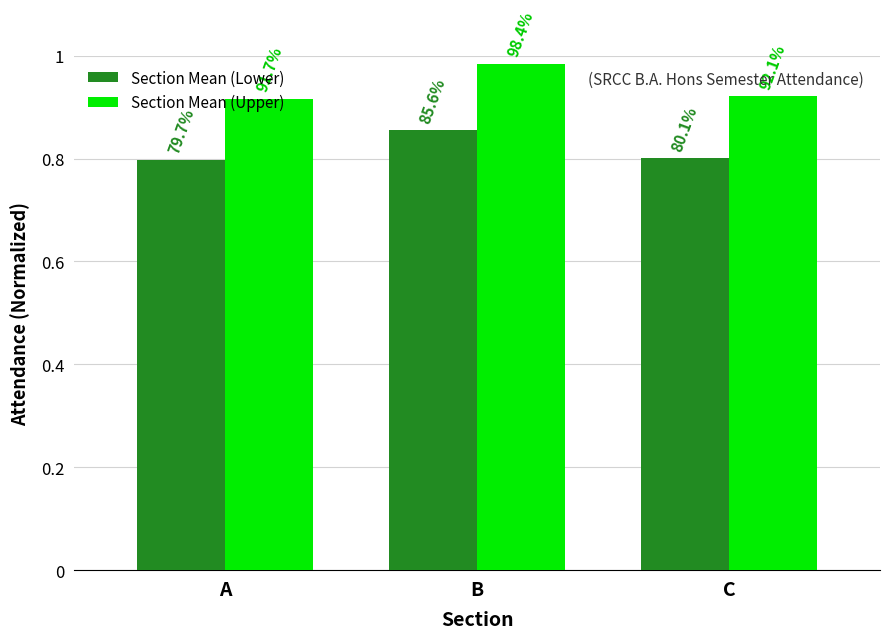

What are all the series names shown in the legend?

Section Mean (Lower), Section Mean (Upper)